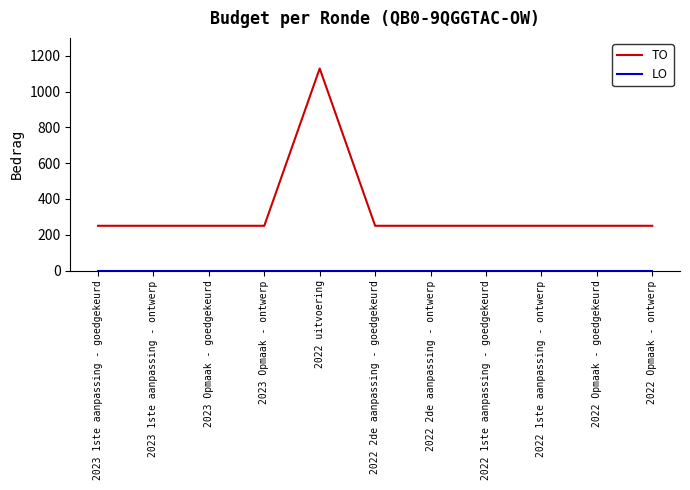

Which series has the largest total across all categories?

TO